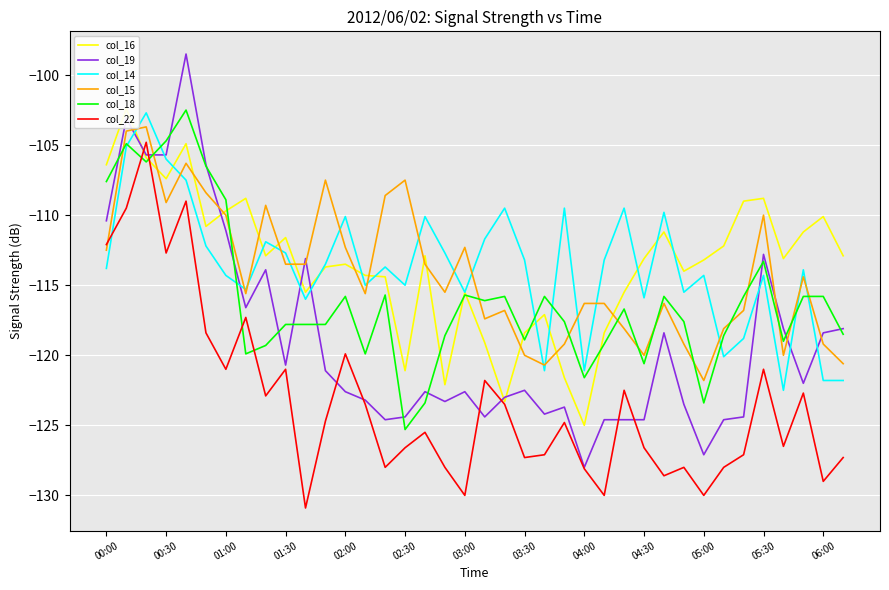

Where is col_18 nearest to the value -113?

05:30